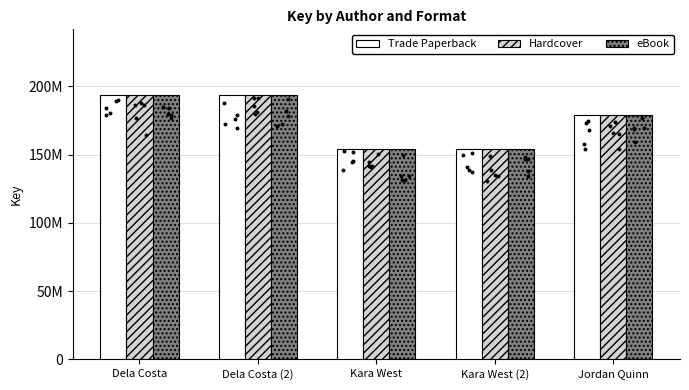

Which series reaches the minimum Y coordinate?

Trade Paperback